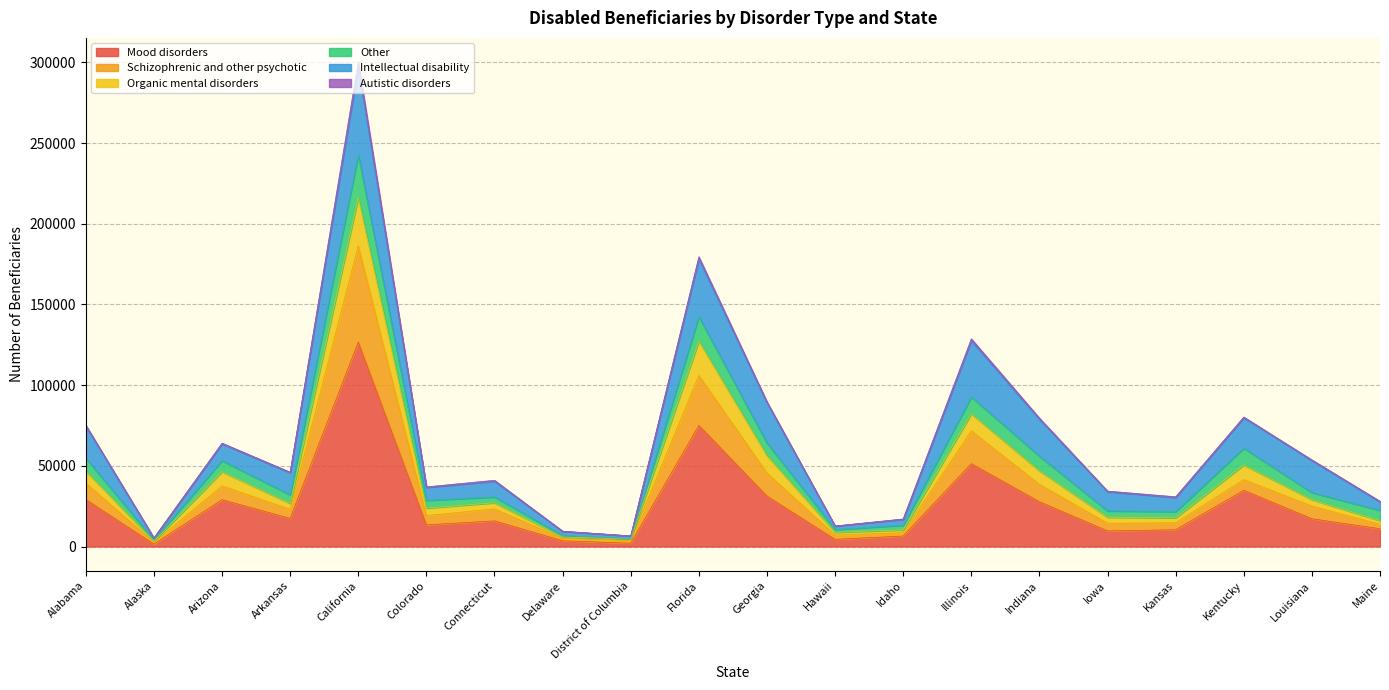

What is the difference between the maximum and minimum values in the Mood disorders series?

125208